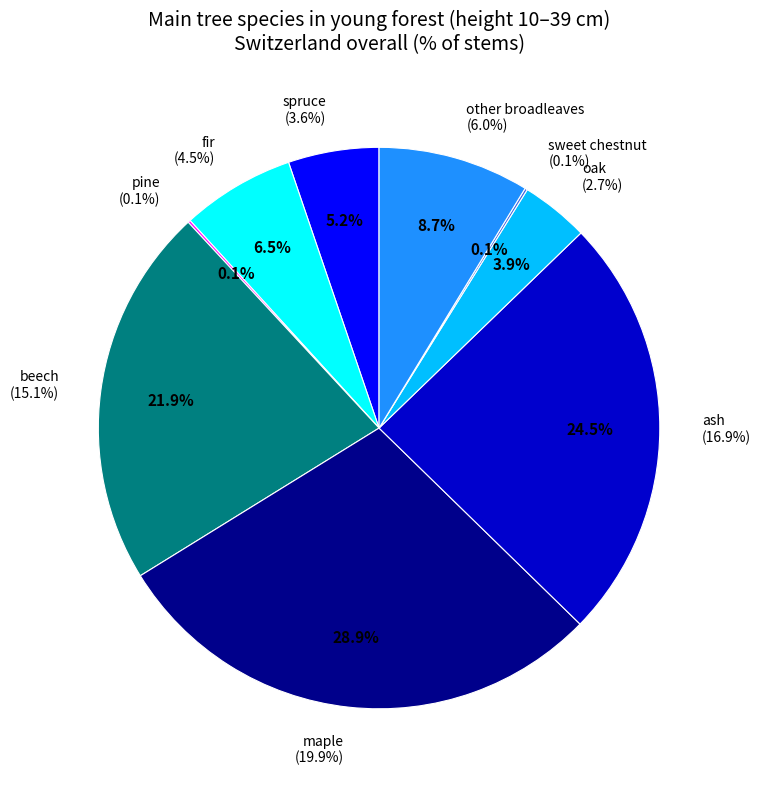

Is there a majority slice in this chart?

No